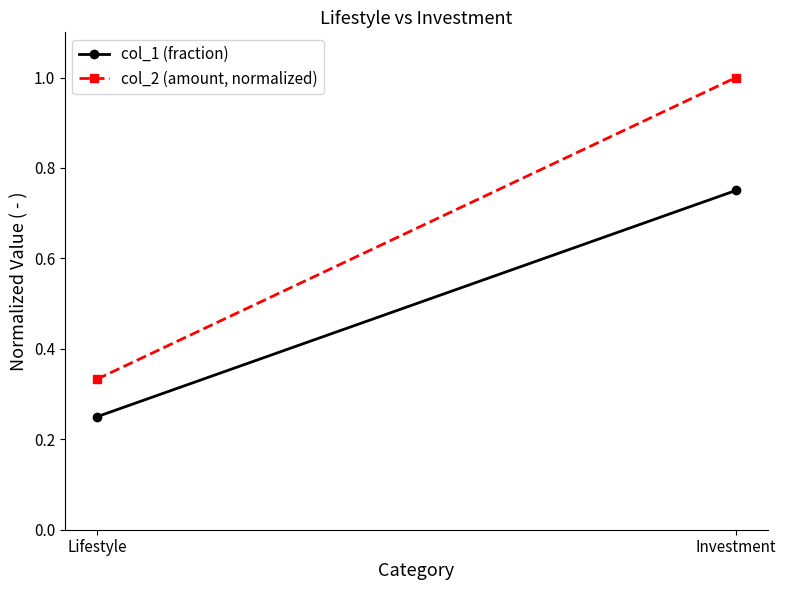

Between Lifestyle and Investment, which series saw the biggest shift?

col_2 (amount, normalized)